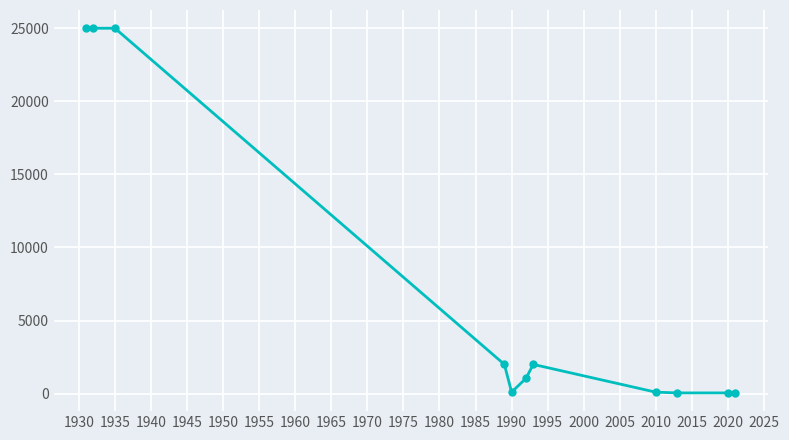

What is the difference between the maximum and minimum values?

24950